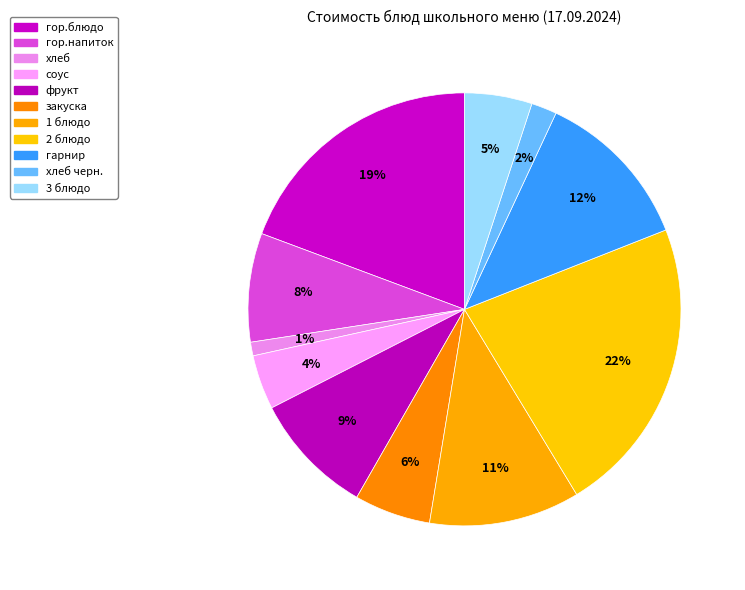

To the nearest percent, what portion does 3 блюдо represent?

5%